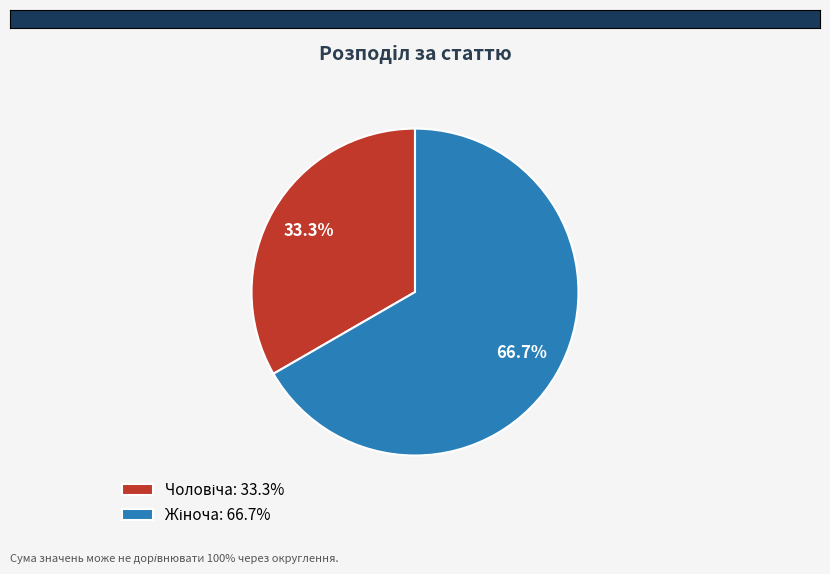

Is there a majority slice in this chart?

Yes